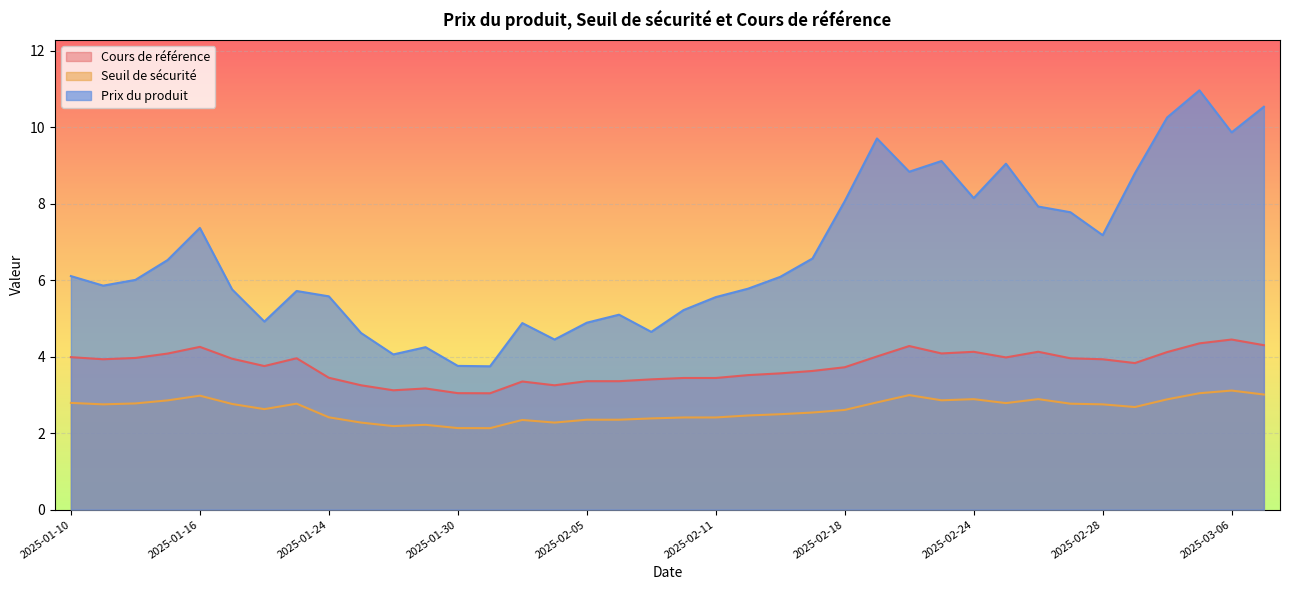

Is it true that Seuil de sécurité equals 3.4 at 2025-01-27?

False